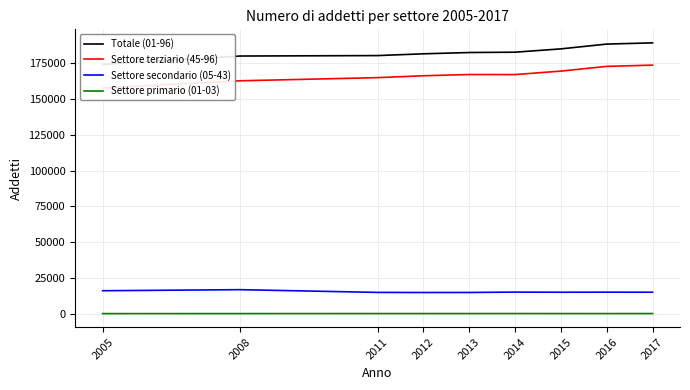

Which series has the largest total across all categories?

Totale (01-96)